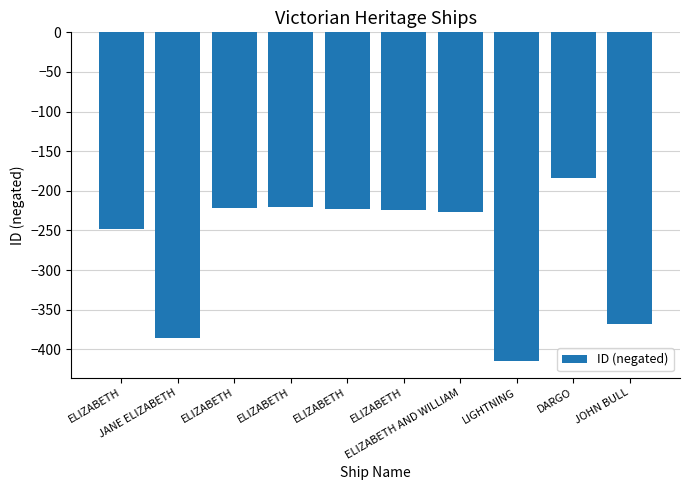

Where is the data nearest to the value -299?

ELIZABETH